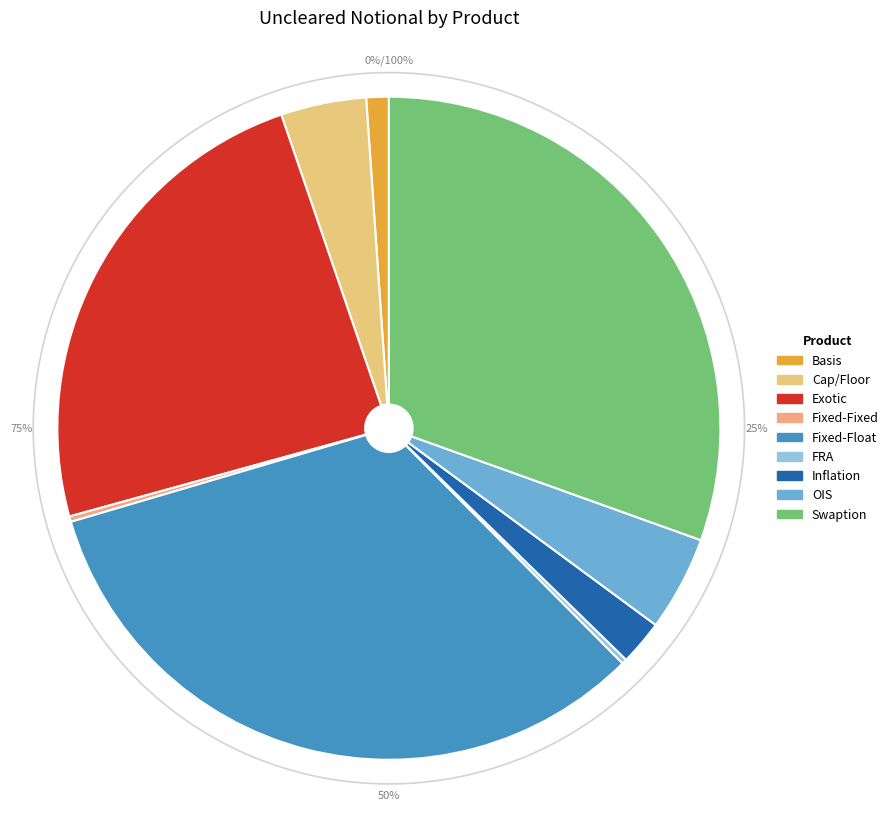

True or false: Inflation accounts for 9% of the total.

False